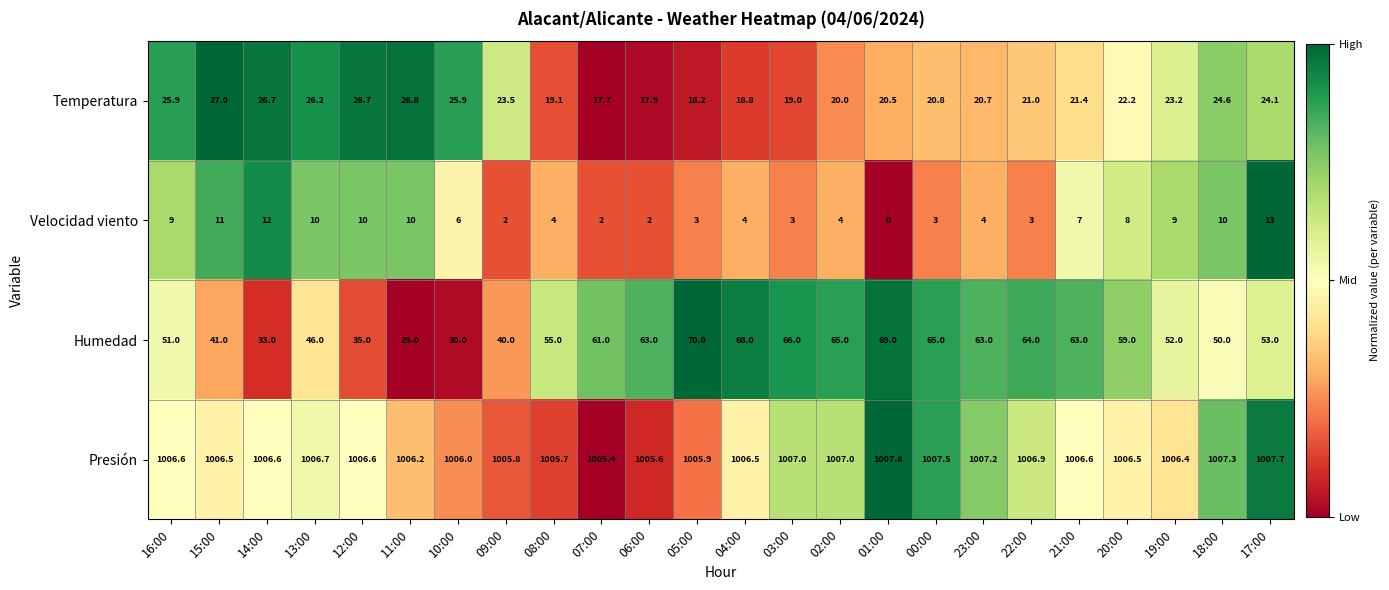

Which series has the largest range (max minus min)?

Humedad